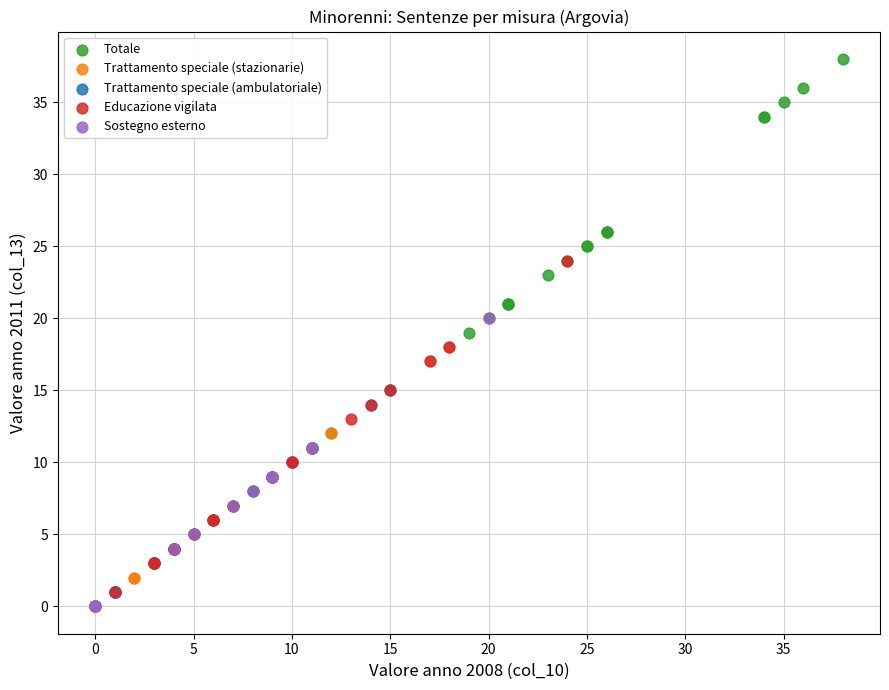

Which series has the widest spread of Y values?

Totale